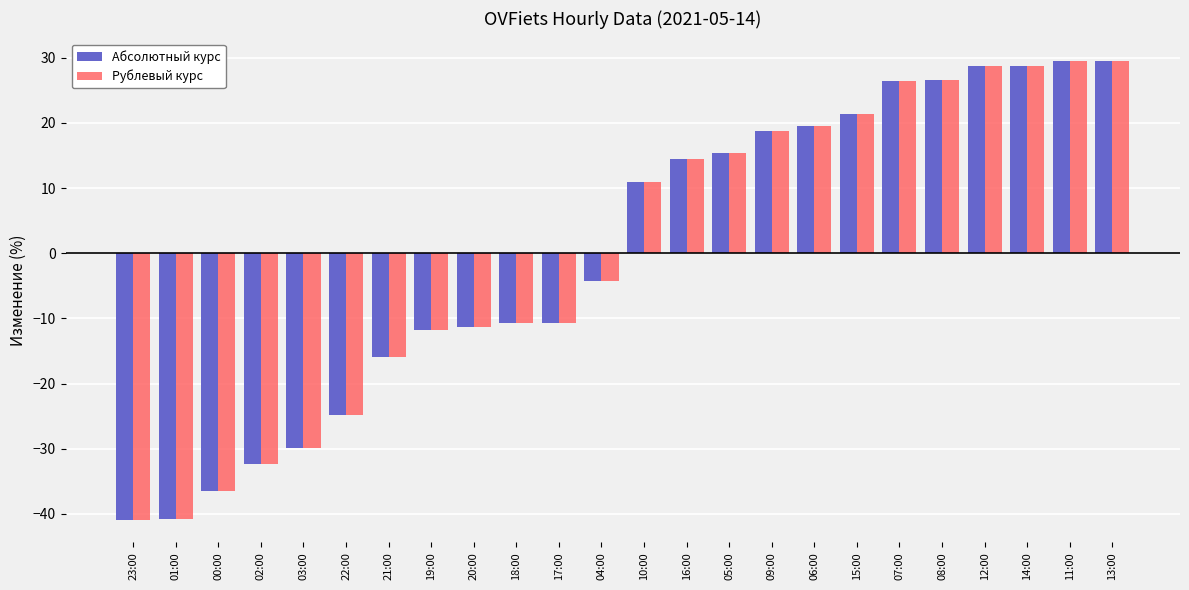

What is the total value across all series at 01:00?

-81.5